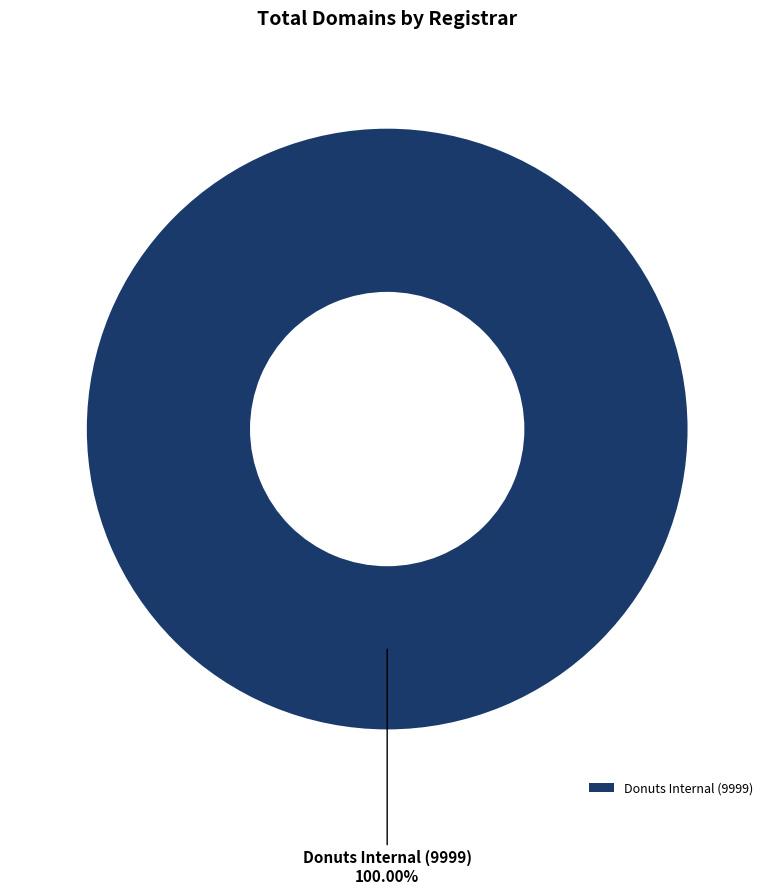

Count the number of slices in the pie.

1